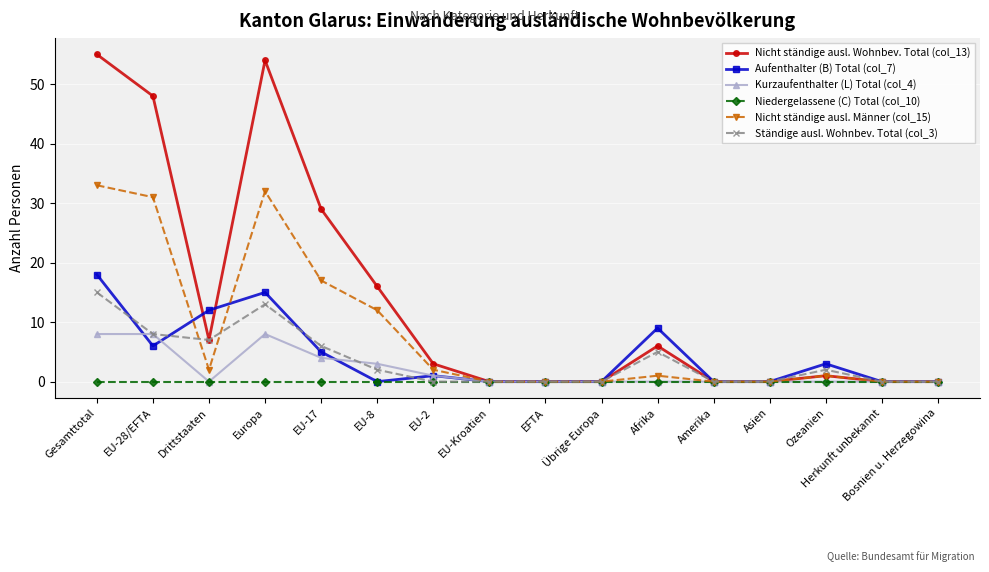

What is the label of the 11th point from the right?

EU-8